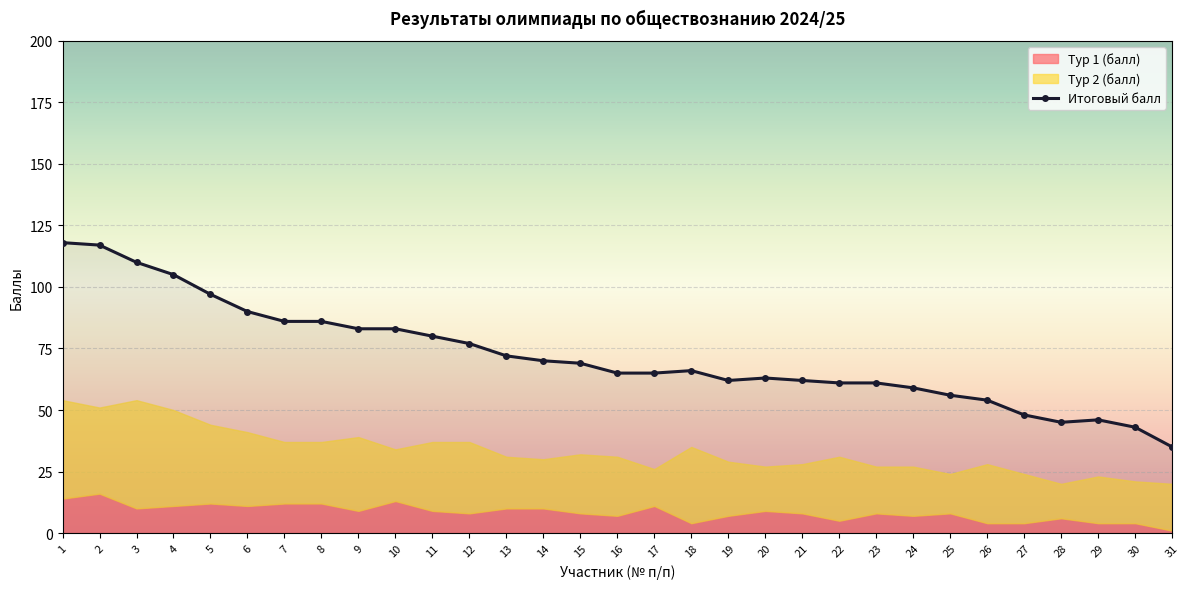

Where is Итоговый балл nearest to the value 76?

12